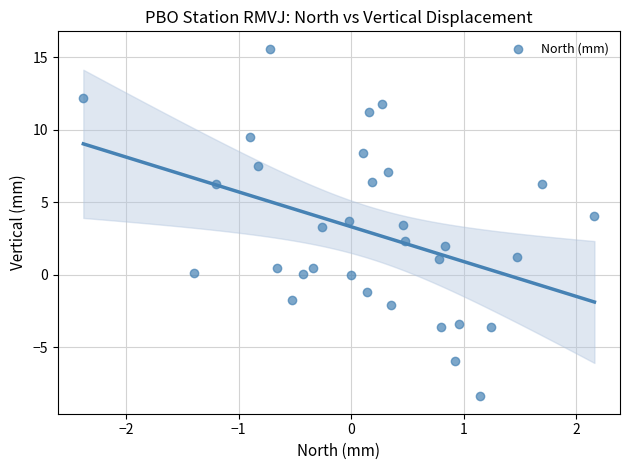

What is the range of X values (max minus min)?

4.5